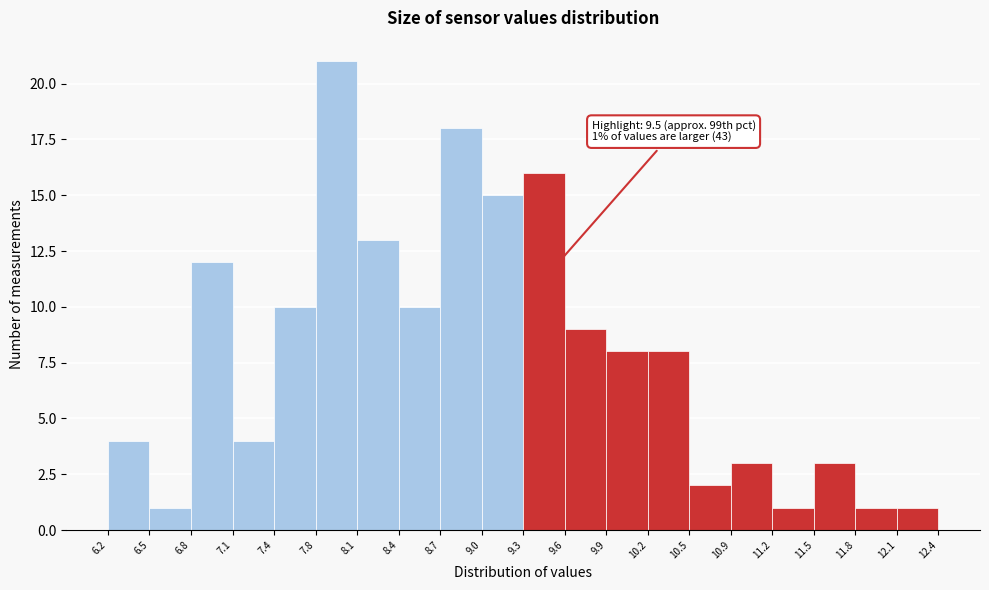

Which range on the x-axis has the tallest bar?

7.8 to 8.1